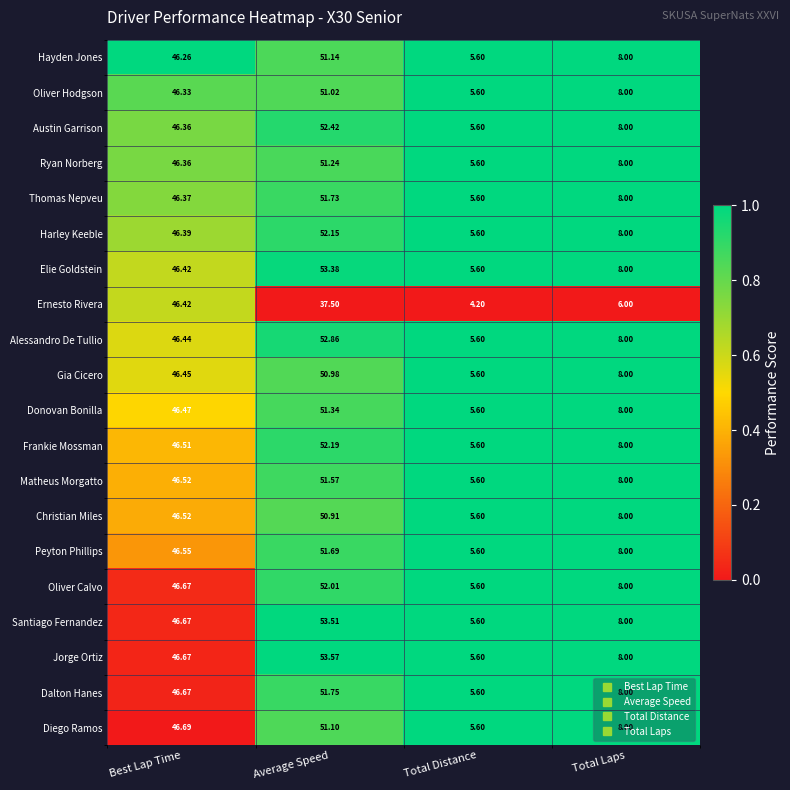

Where is Diego Ramos nearest to the value 28?

Best Lap Time